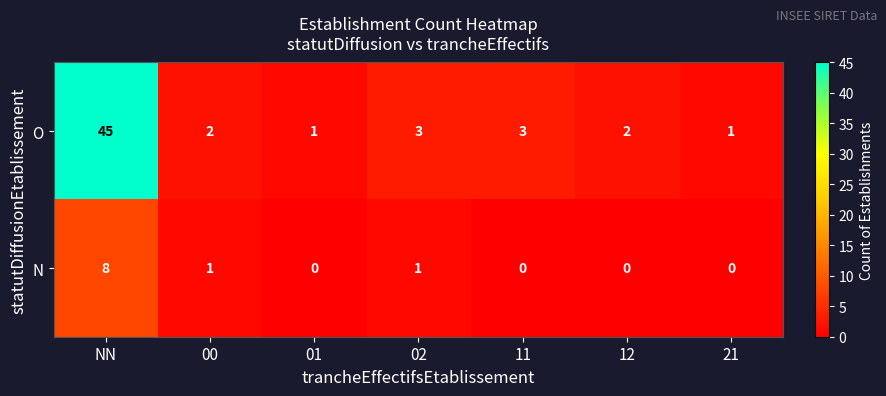

What is the total value across all series at 12?

2